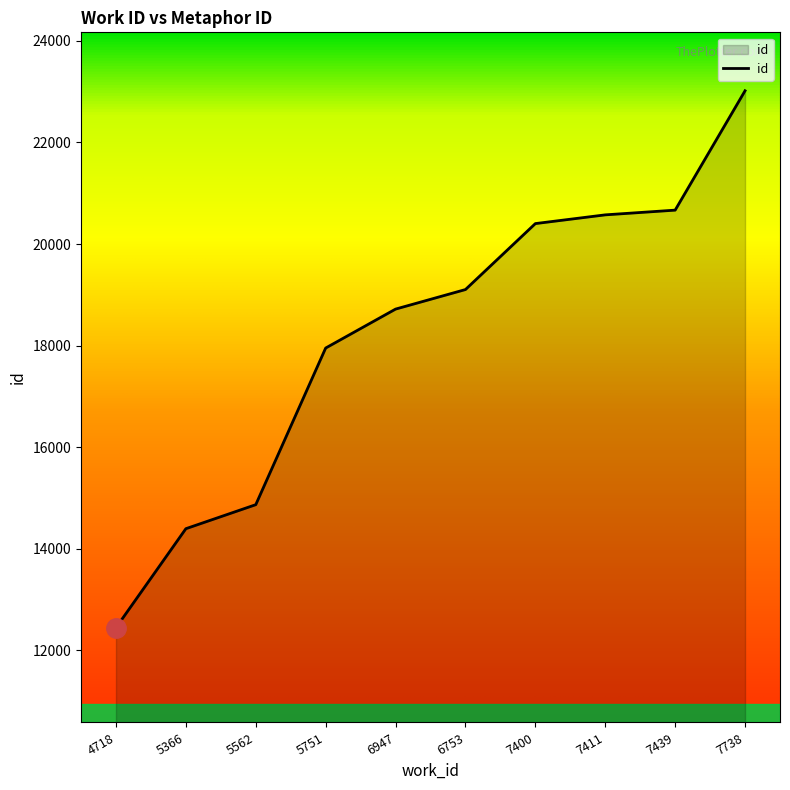

How many lines are shown in the chart?

1